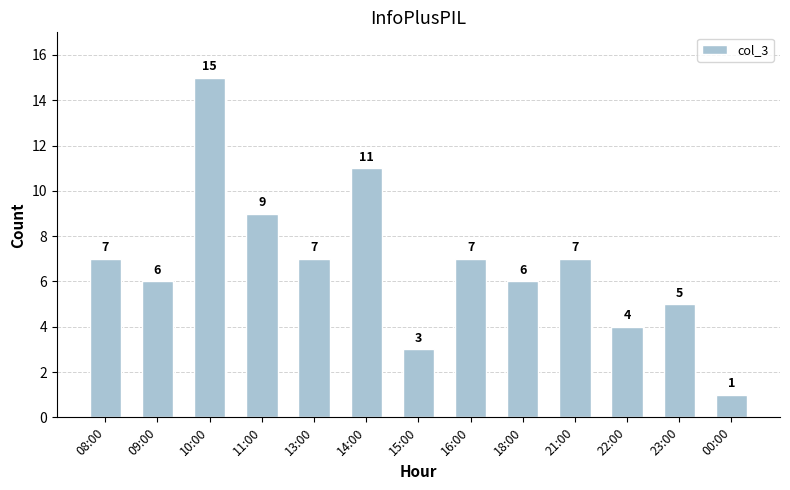

True or false: the data shows 10 at 16:00.

False